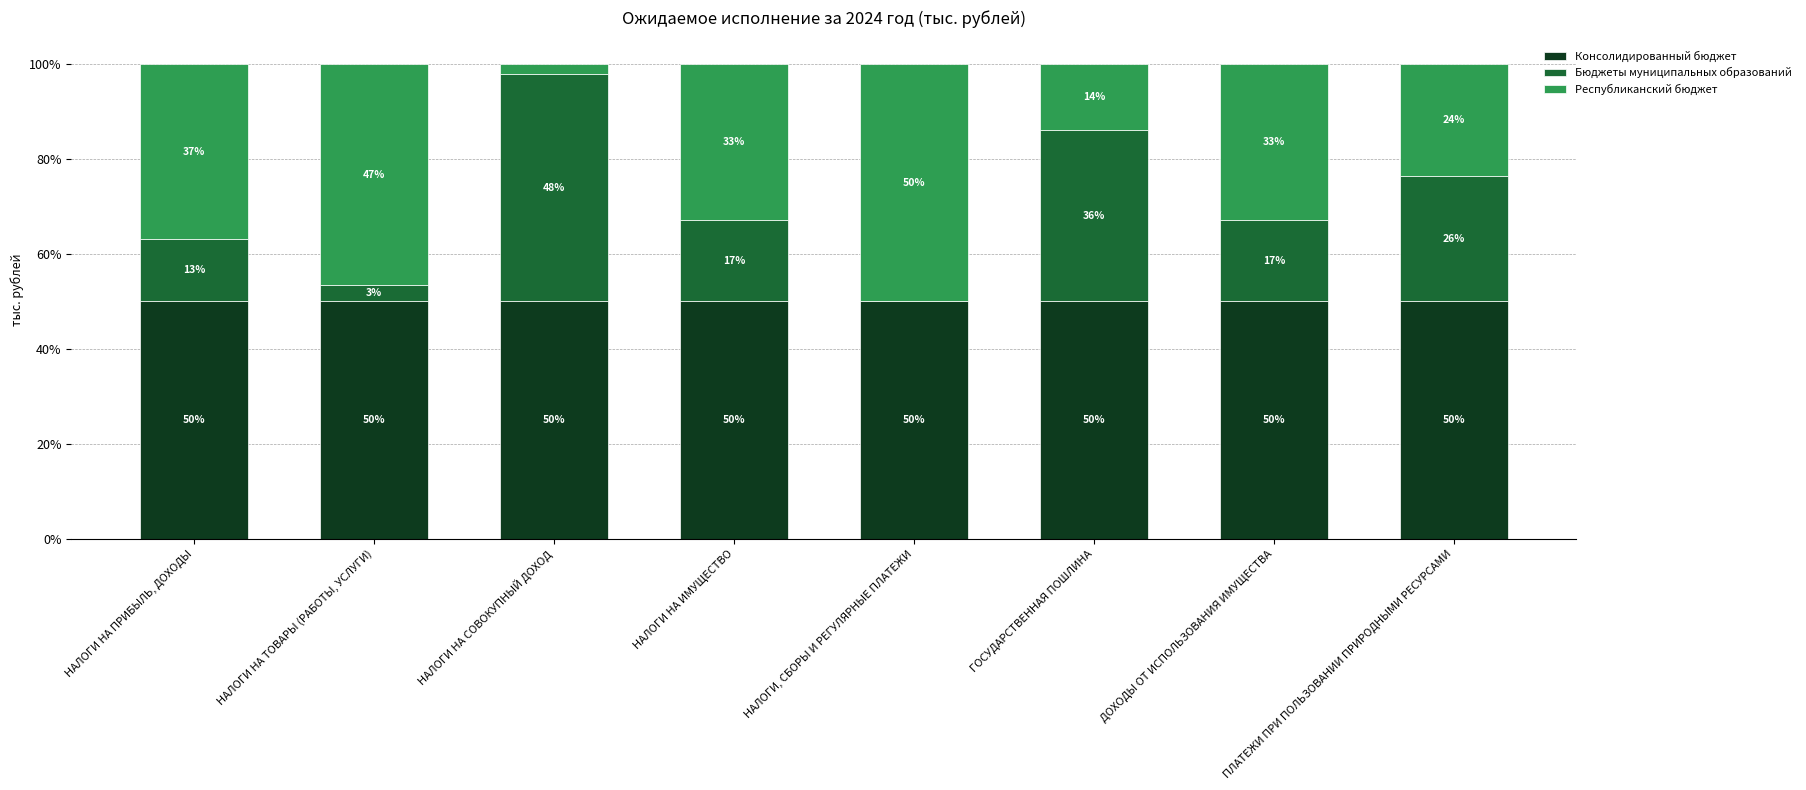

Is it true that Консолидированный бюджет equals 50.0 at ГОСУДАРСТВЕННАЯ ПОШЛИНА?

True